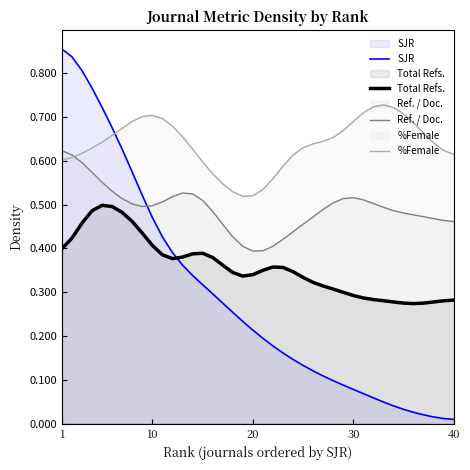

True or false: Total Refs. and %Female cross at least once.

False